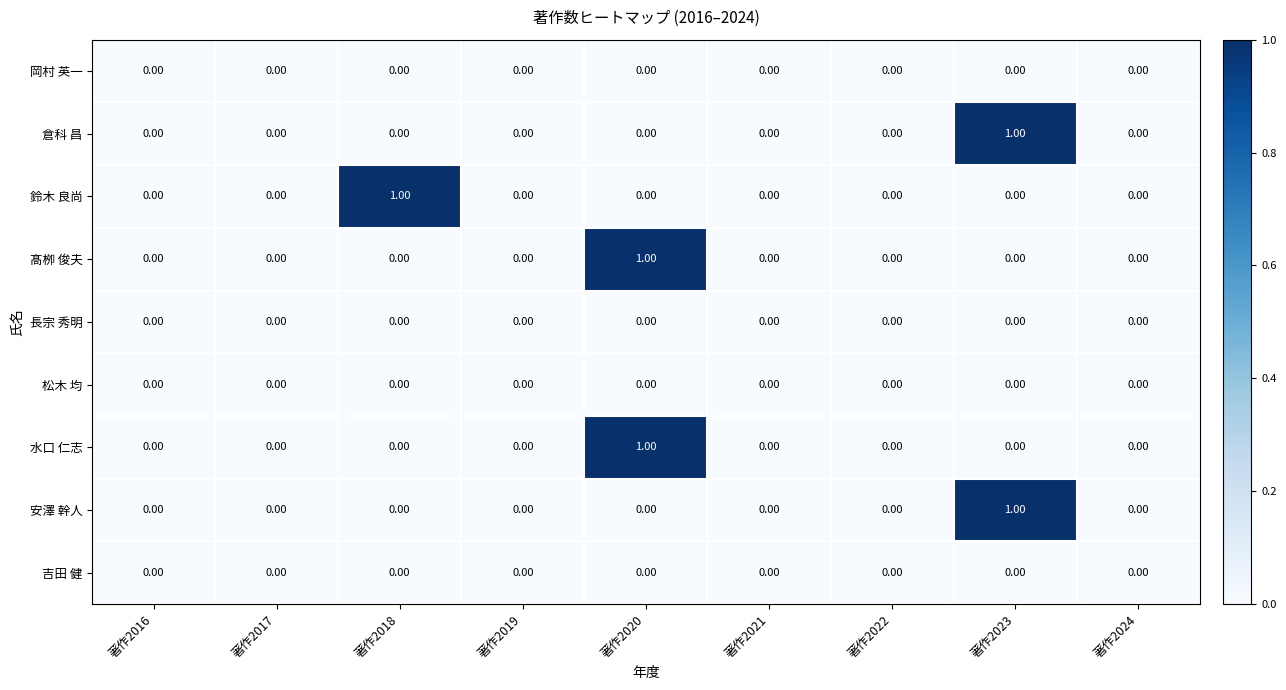

Which label corresponds to the smallest value in the chart?

著作2016